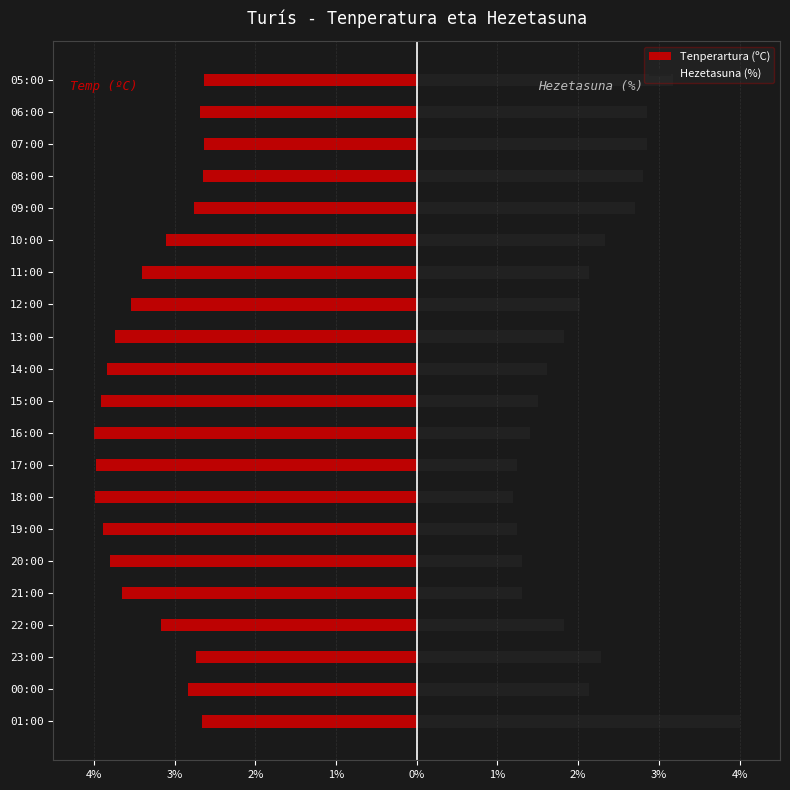

What is the difference between the maximum and minimum values in the Tenperartura (ºC) series?

1.4